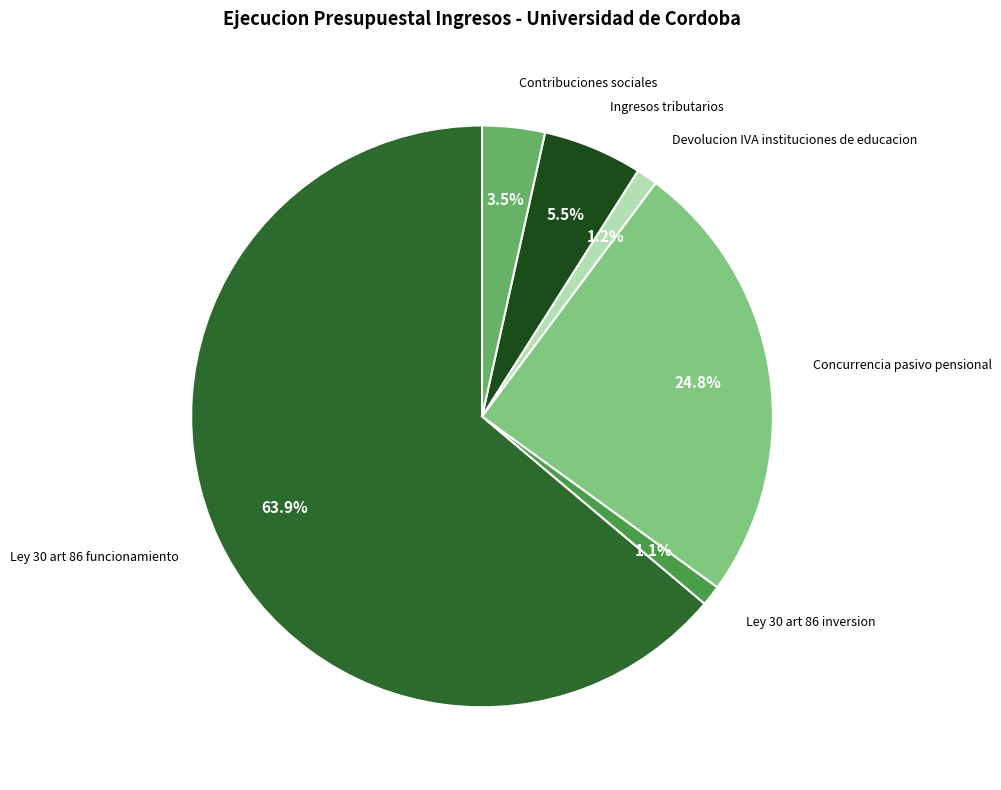

Which category has the biggest portion of the pie?

Ley 30 art 86 funcionamiento